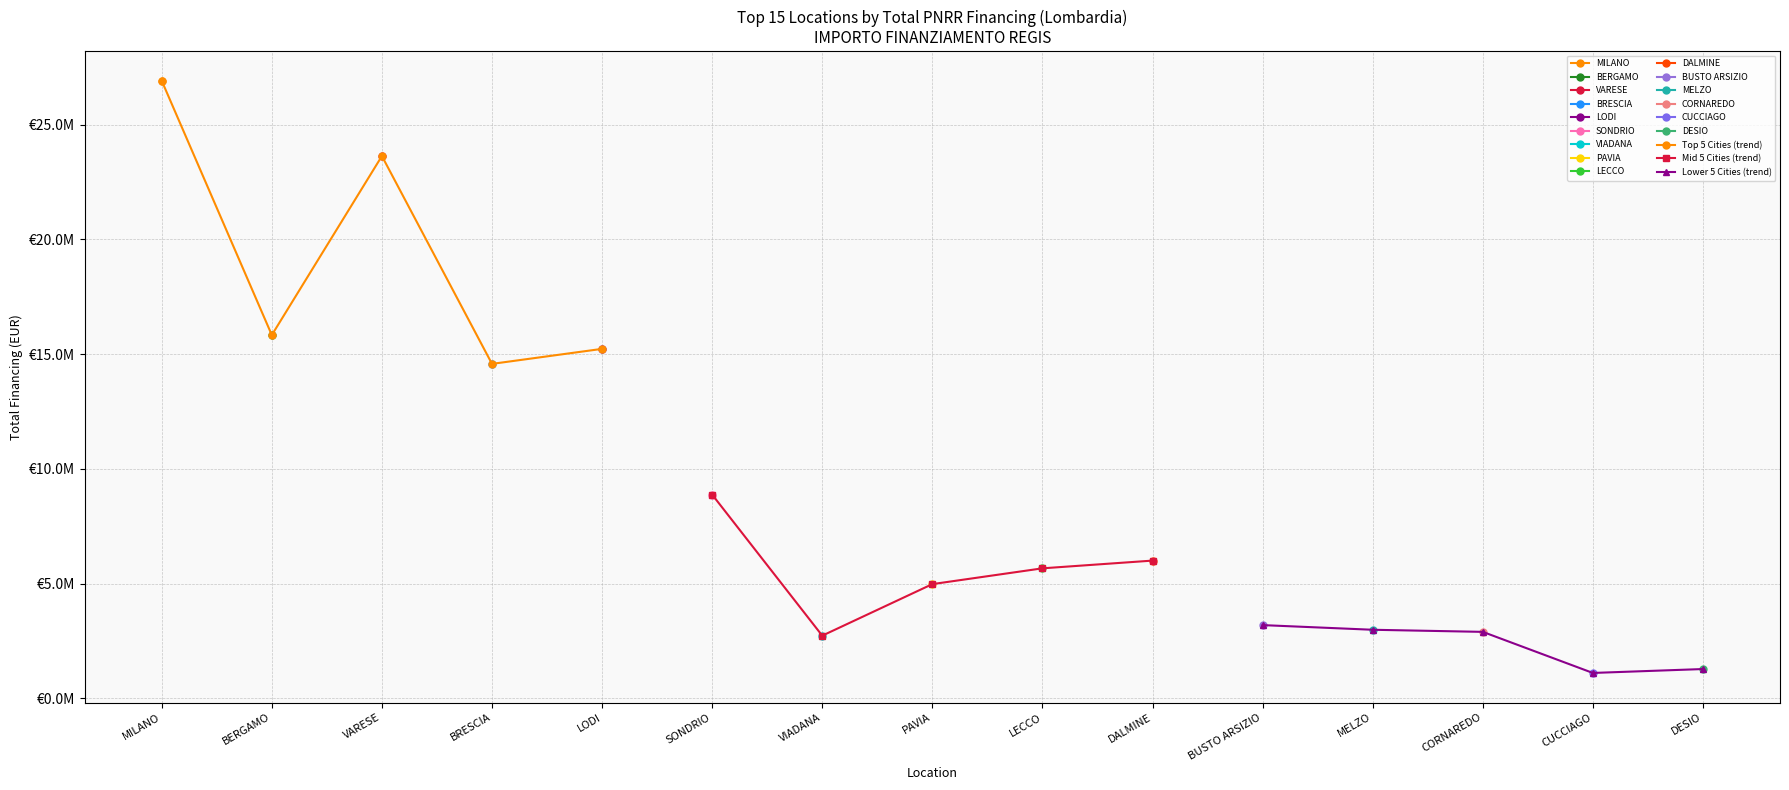

Reading left to right, what are all the values shown in this chart?

Top 5 Cities (trend): 26920859.4	15834201.6	23638760.0	14577142.7	15231655.5
Mid 5 Cities (trend): 8876300.0	2727091.6	4974817.5	5663088.0	6000000.0
Lower 5 Cities (trend): 3187500.0	2984631.2	2892835.8	1101561.4	1272000.9